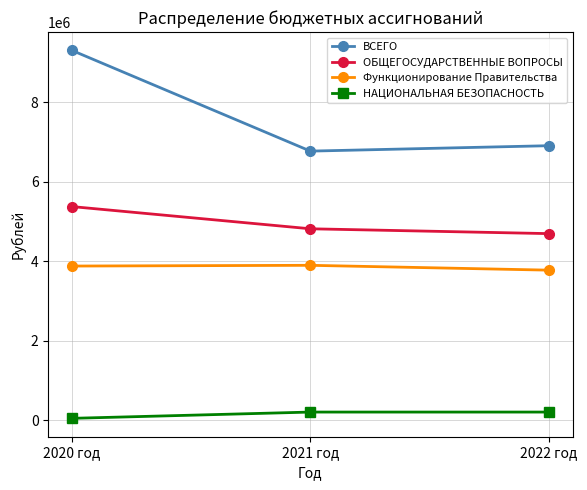

What is the value of the ВСЕГО point at the 3rd from the left?

6909765